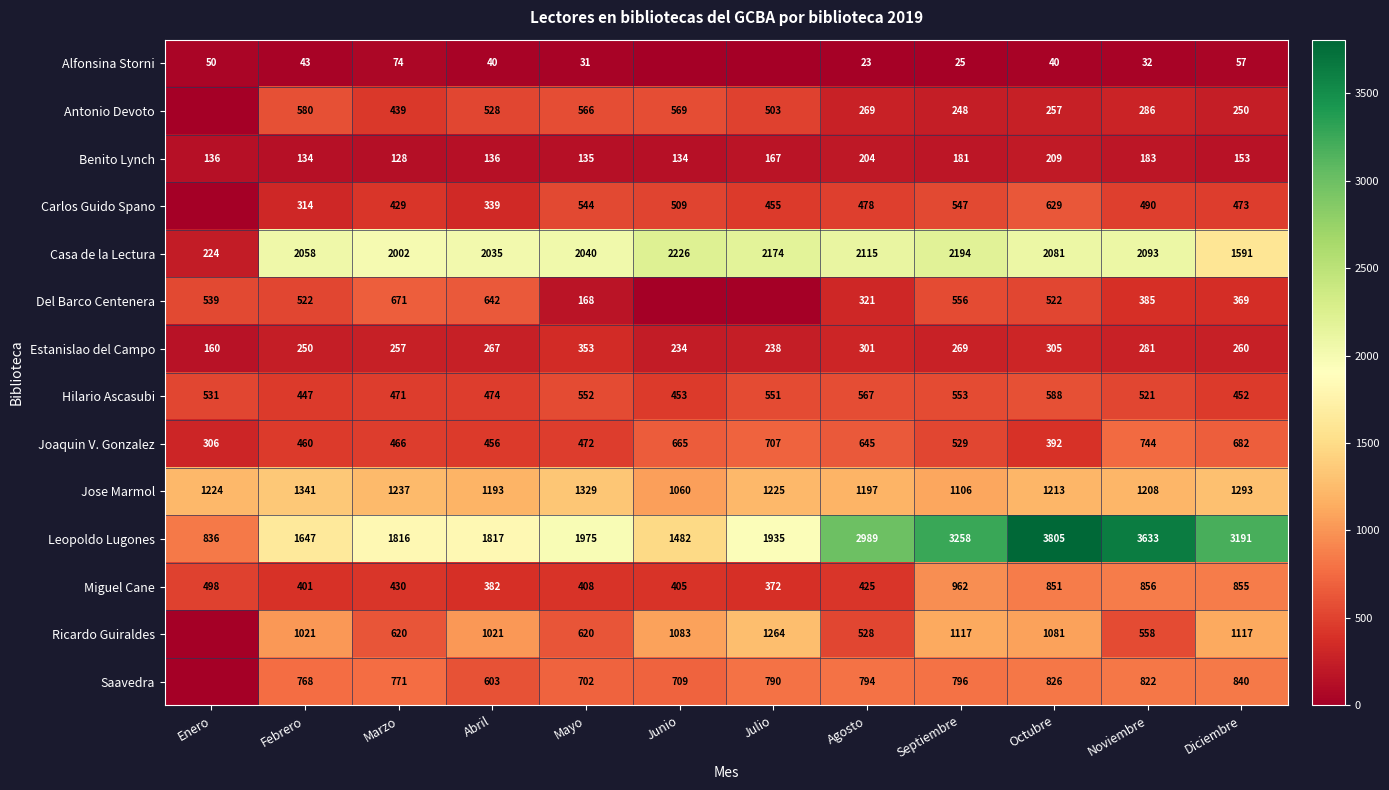

What is the maximum value shown in the chart?

3805